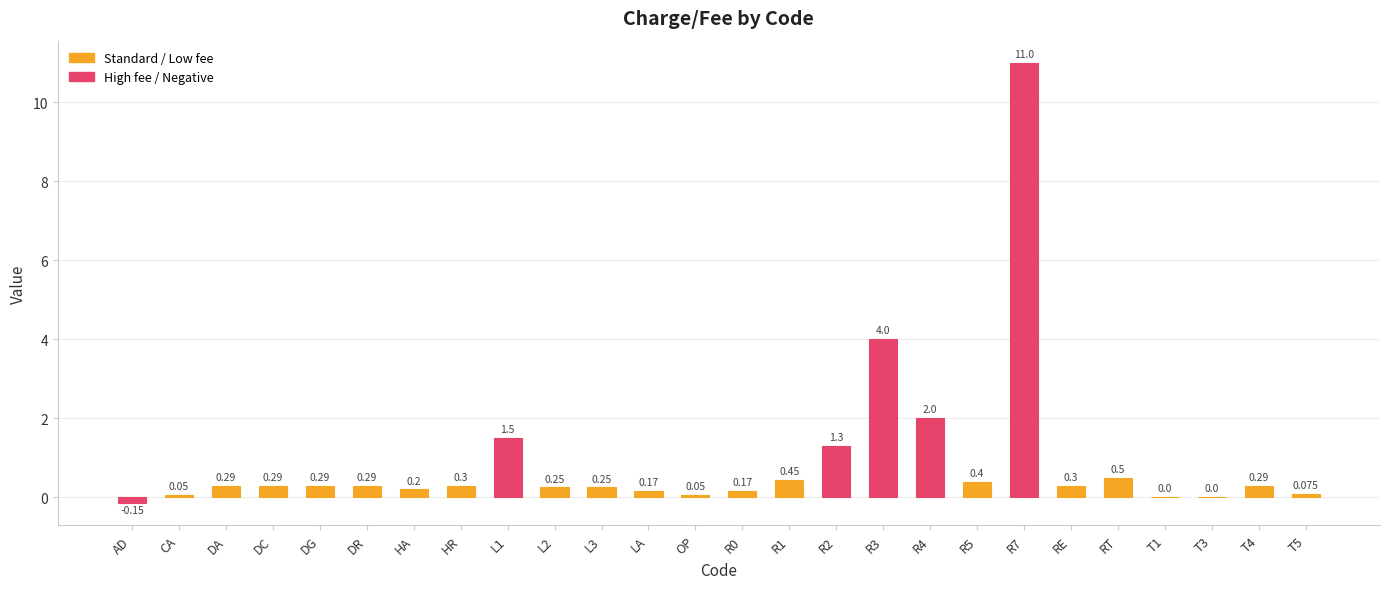

Which has a higher value, HA or DA?

DA